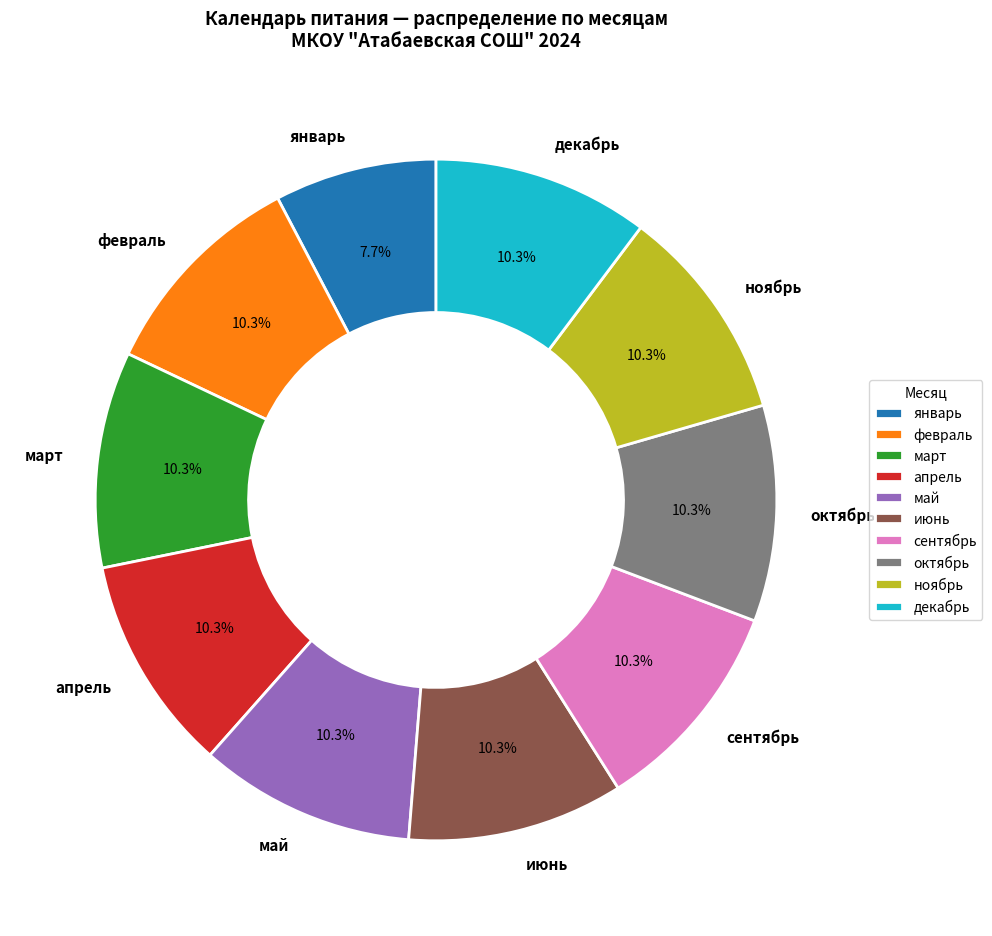

What portion of the pie excludes июнь?

89.7%